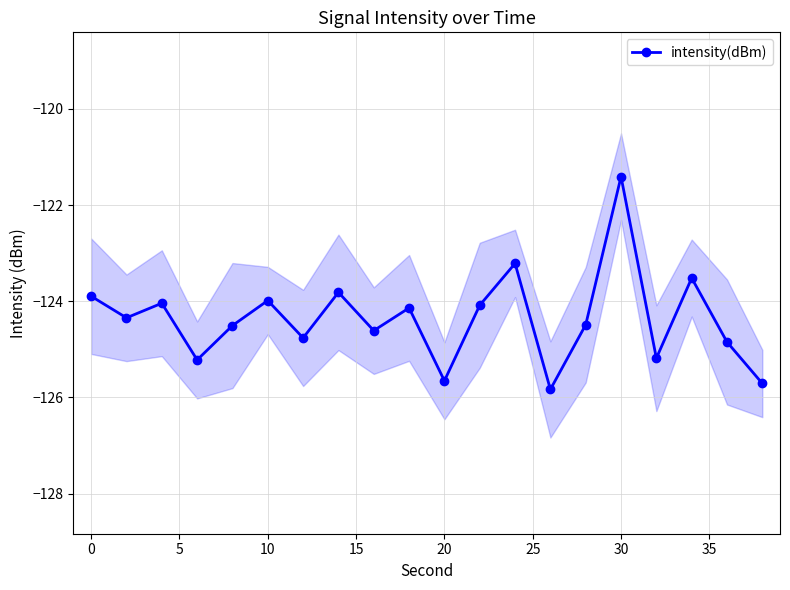

In intensity(dBm), how many points are higher than both neighbors (excluding endpoints)?

7